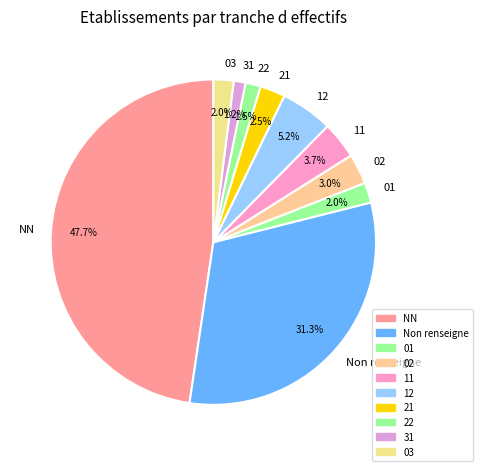

To the nearest percent, what is the combined percentage of 02 and 11?

7%